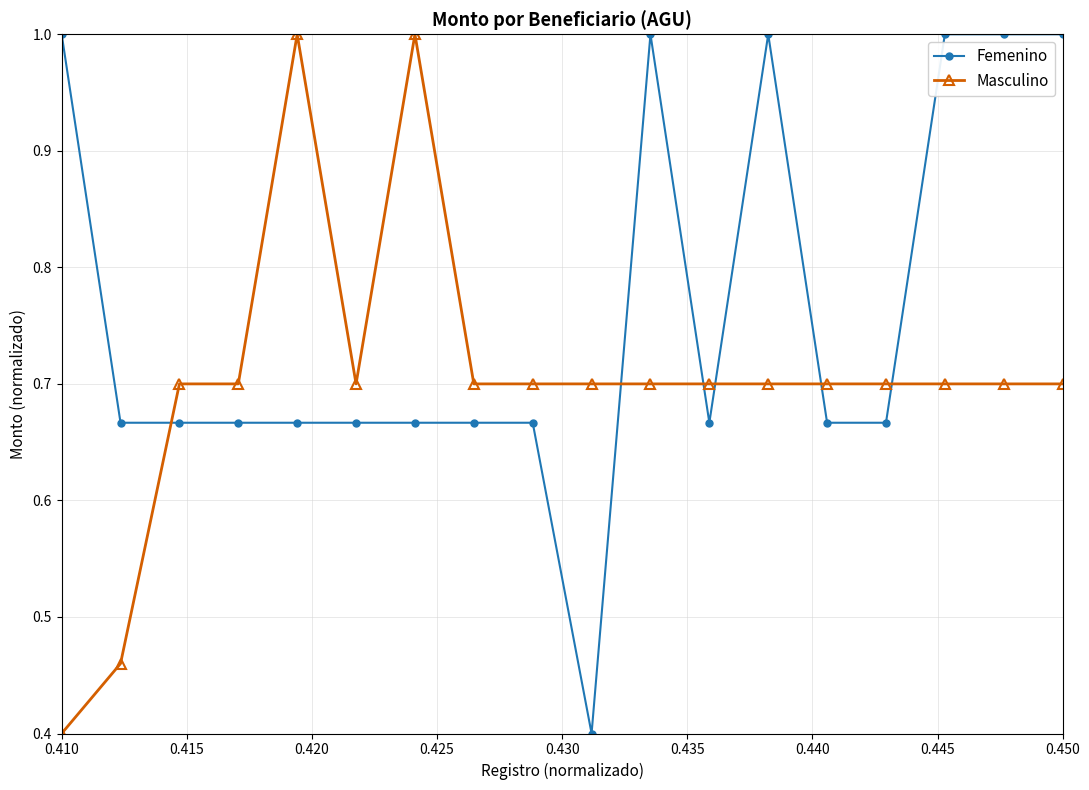

Which series has the largest total across all categories?

Femenino